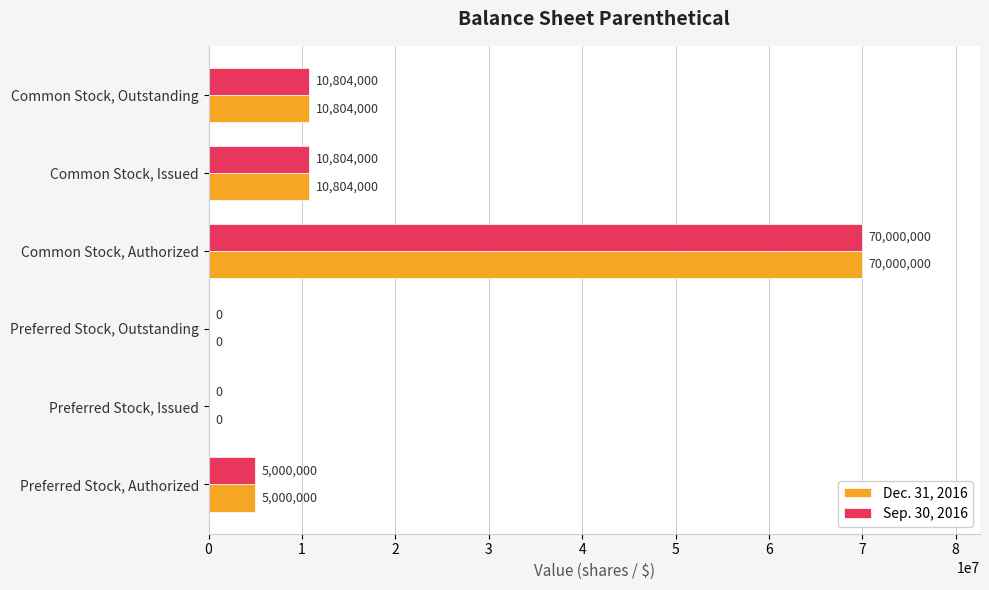

What value does the Dec. 31, 2016 series have at Common Stock, Issued?

10804000